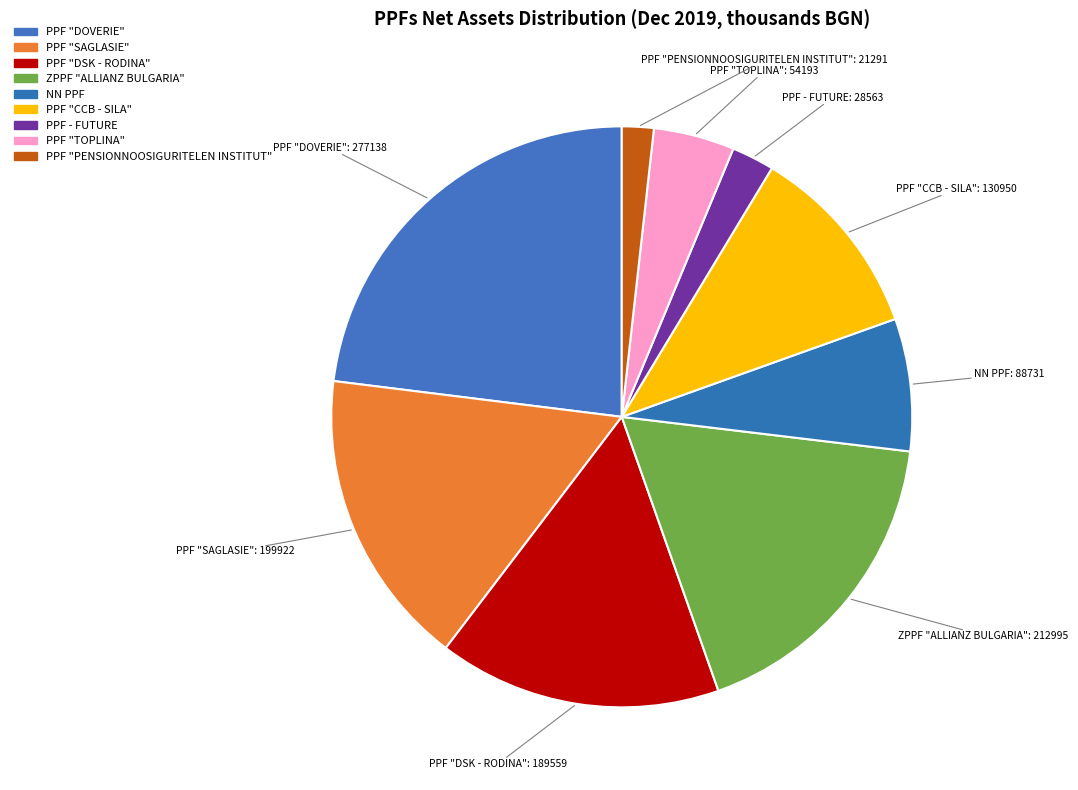

What percentage is NOT represented by PPF "DOVERIE"?

77.0%